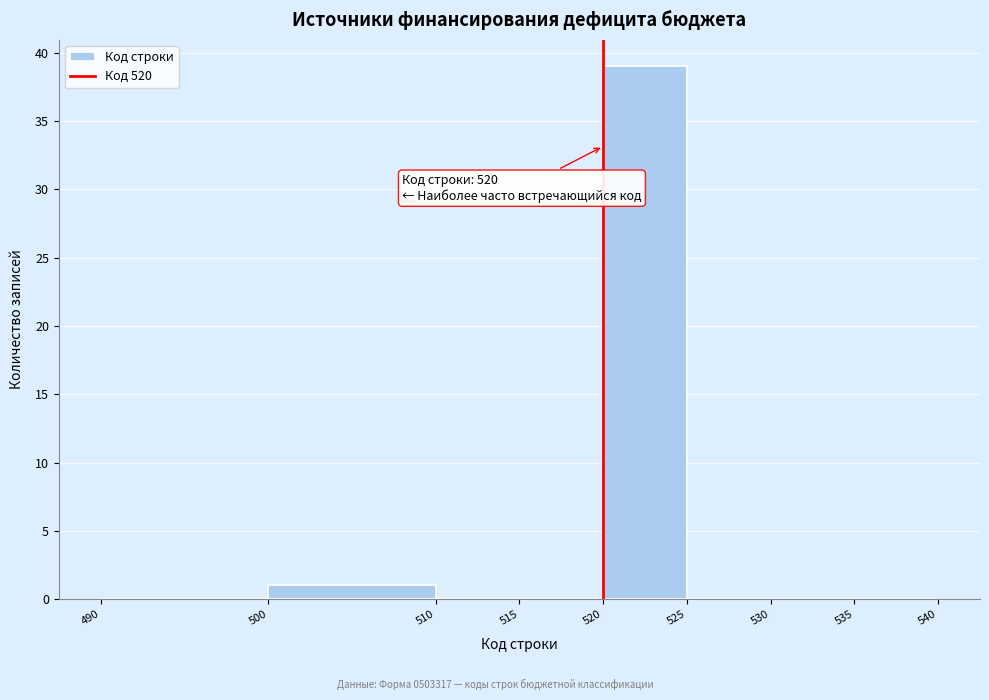

Over which range of the x-axis is the bar tallest?

520 to 525